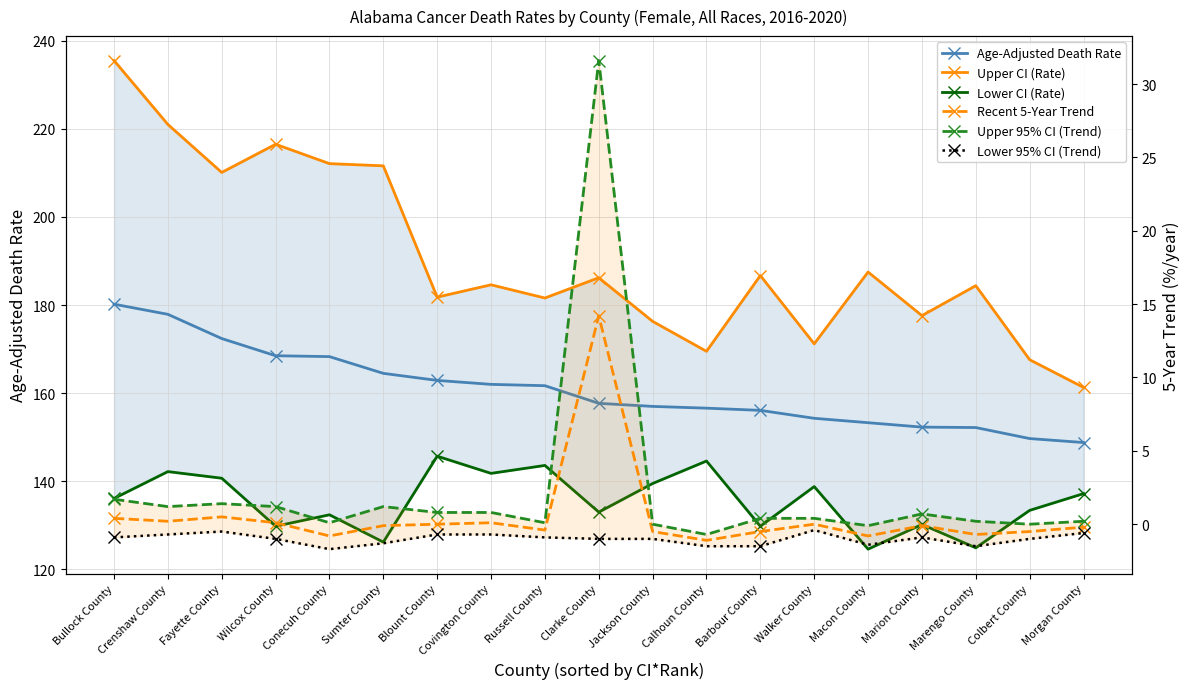

True or false: Age-Adjusted Death Rate and Lower 95% CI (Trend) intersect in this chart.

False